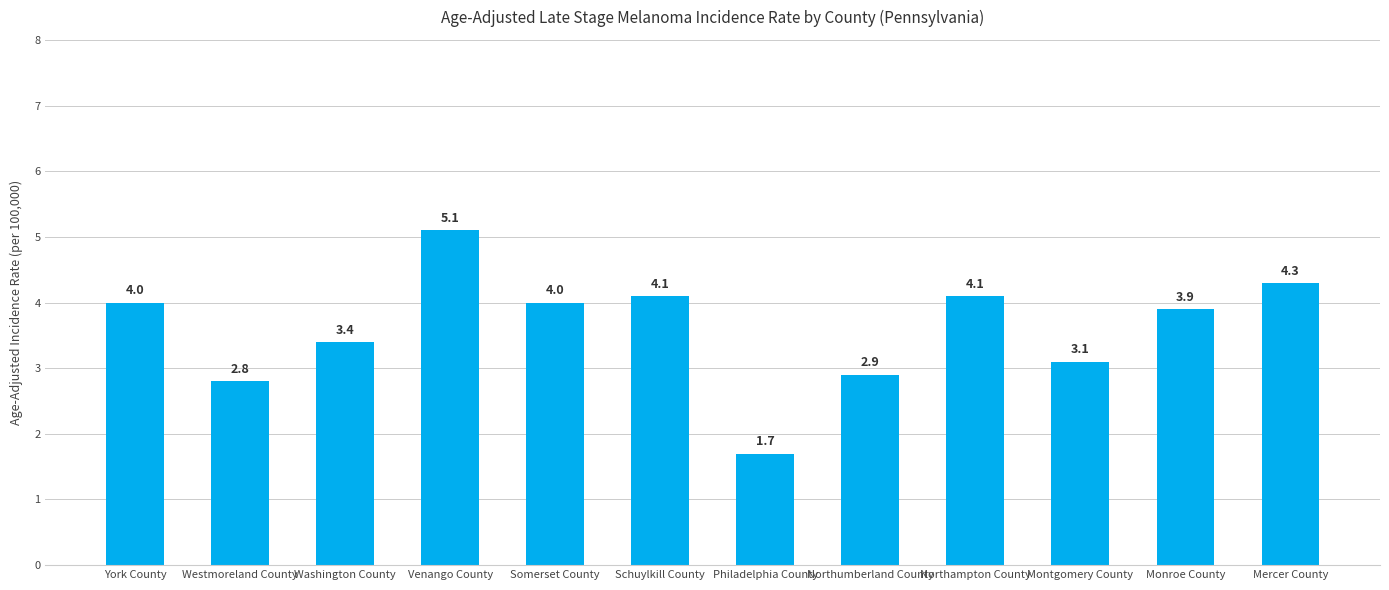

Is it true that the value at Washington County is 5.2?

False